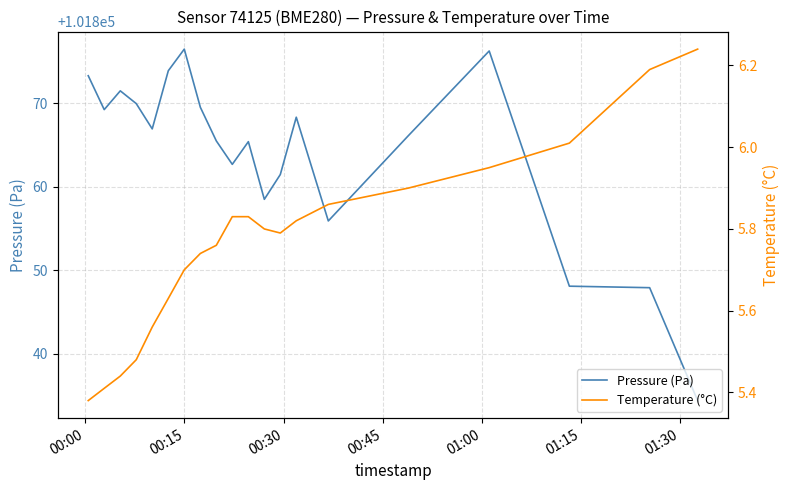

What is the highest value of the Pressure (Pa) series?

101876.5